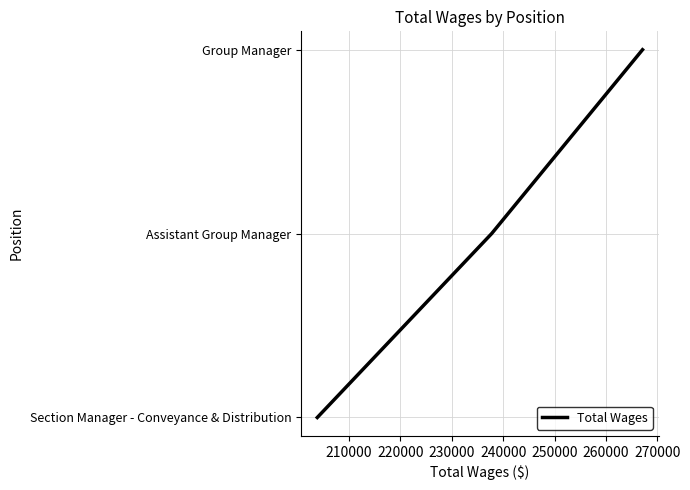

How many series are shown in this chart?

1